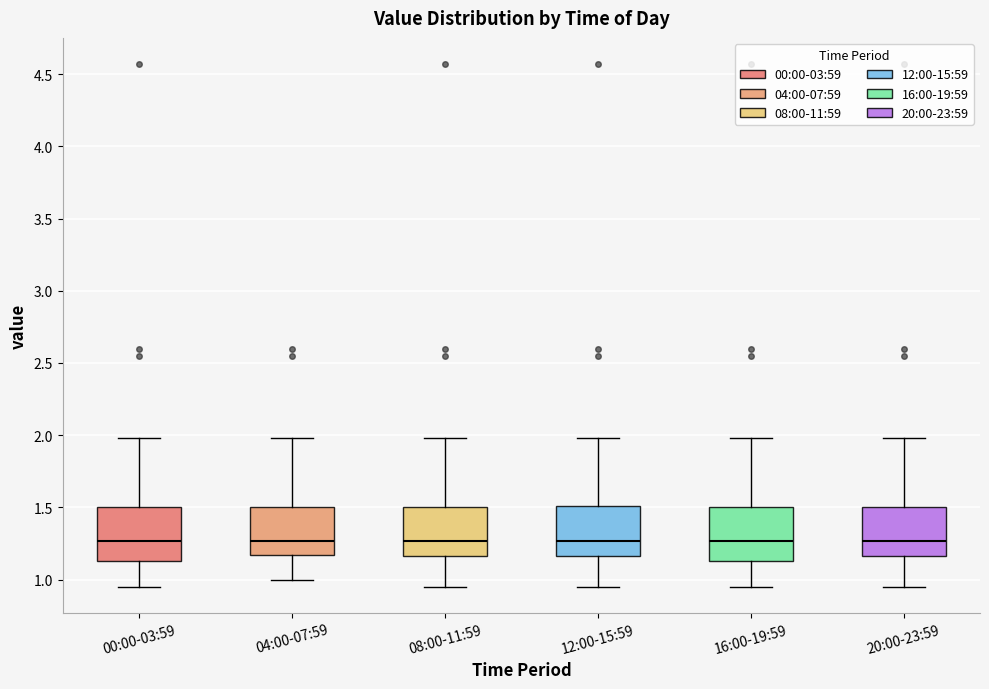

Reading left to right, read every box against the y-axis: the position of its median line, the range the box covers, and the ends of its whiskers. The values are not printed on the chart, so give them approximately, as read against the axis.

00:00-03:59: median 1.25, box 1.15 to 1.50, whiskers 0.95 to 2.00
04:00-07:59: median 1.25, box 1.15 to 1.50, whiskers 1.00 to 2.00
08:00-11:59: median 1.25, box 1.15 to 1.50, whiskers 0.95 to 2.00
12:00-15:59: median 1.25, box 1.15 to 1.50, whiskers 0.95 to 2.00
16:00-19:59: median 1.25, box 1.15 to 1.50, whiskers 0.95 to 2.00
20:00-23:59: median 1.25, box 1.15 to 1.50, whiskers 0.95 to 2.00